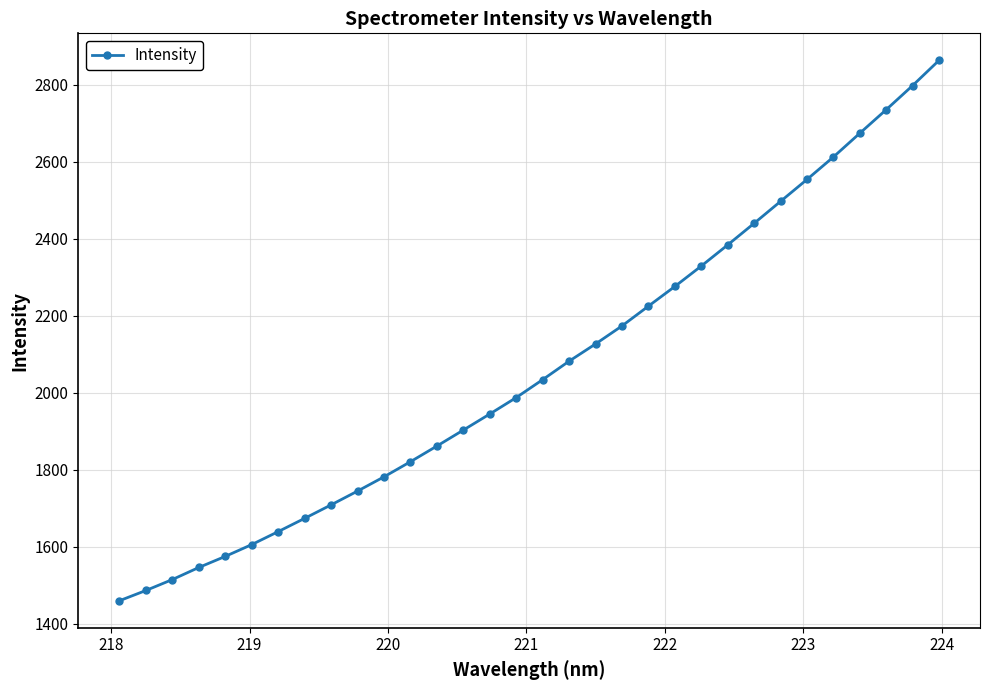

How many lines are shown in the chart?

1